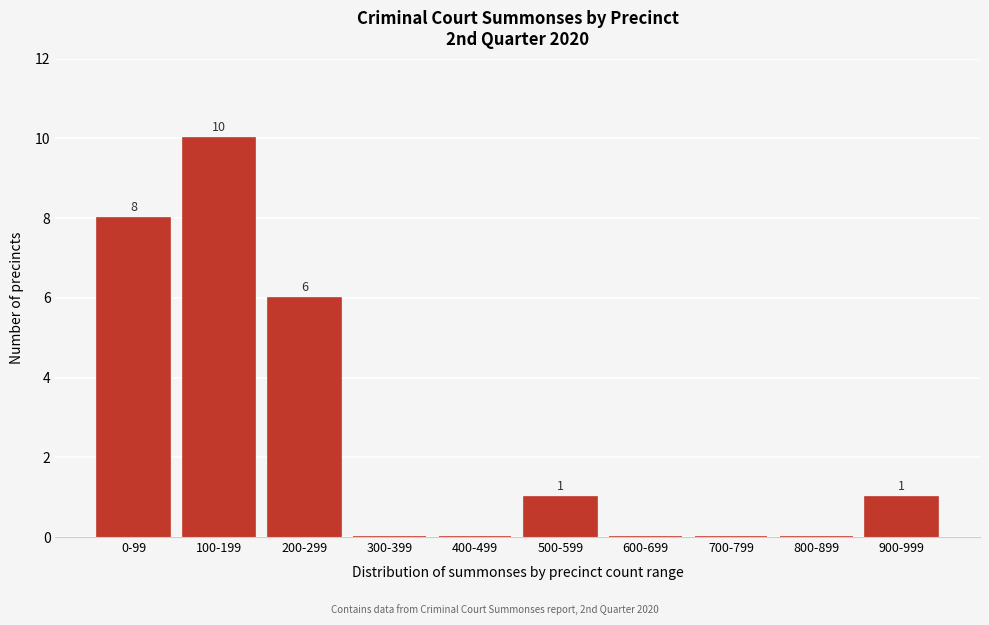

Reading left to right, list all the values displayed in this chart.

0-99=8	100-199=10	200-299=6	300-399=0	400-499=0	500-599=1	600-699=0	700-799=0	800-899=0	900-999=1